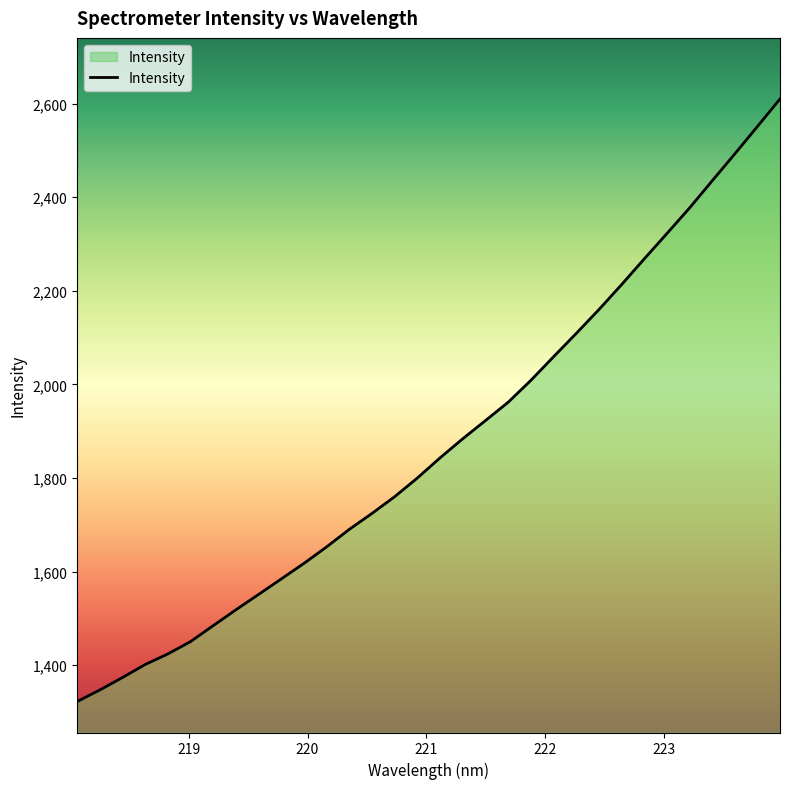

What is the difference between the maximum and minimum values?

1287.6